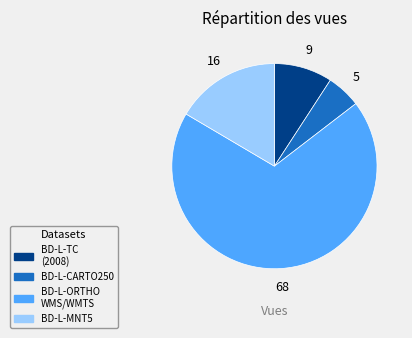

Is there any slice that represents more than half of the pie?

Yes